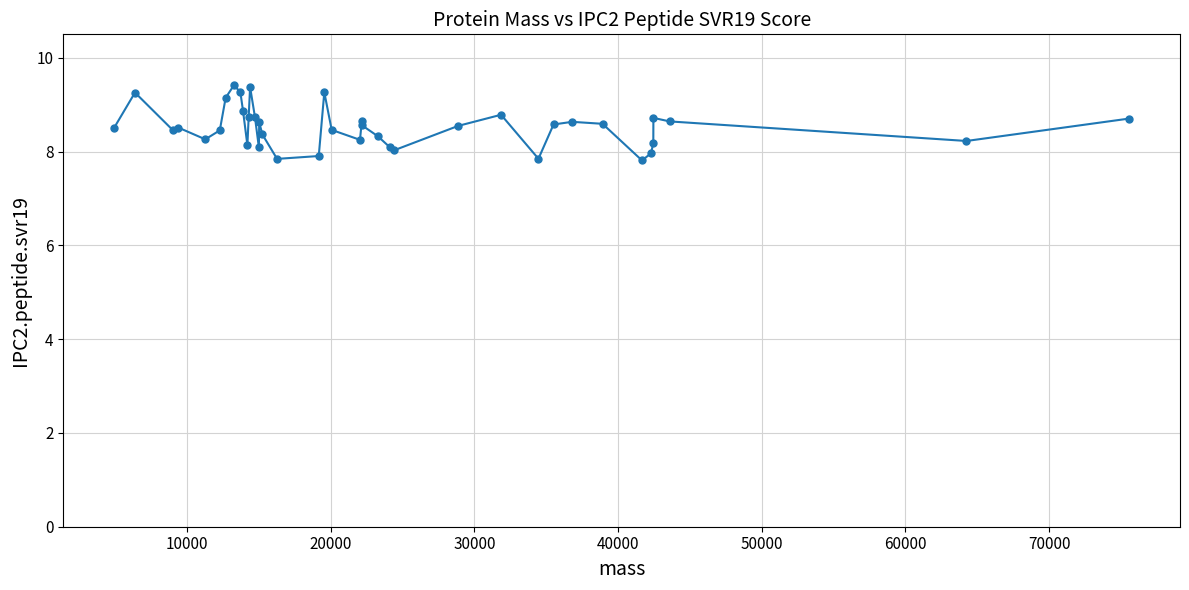

What is the difference between the maximum and minimum values?

1.6